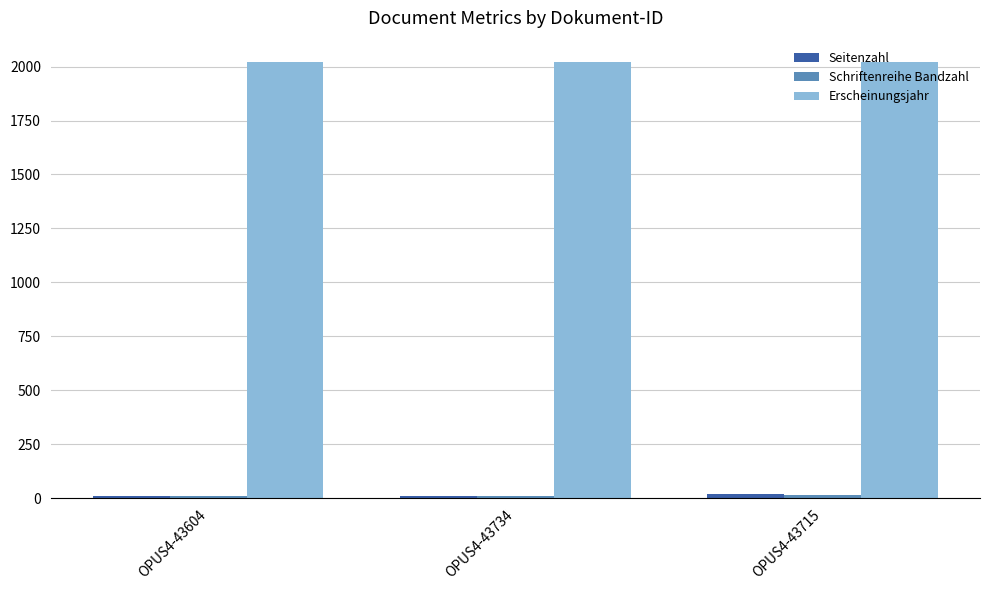

What is the difference between the highest and lowest values at OPUS4-43715?

2005